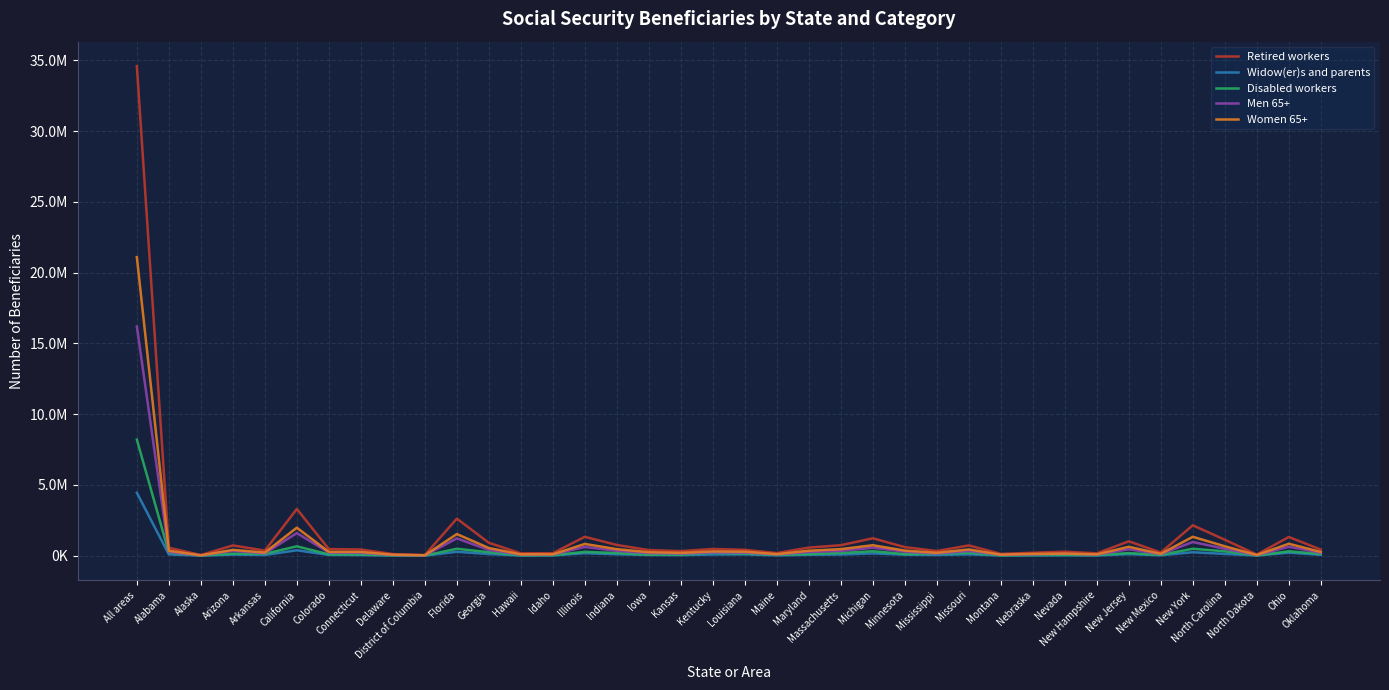

Is this an area chart (filled region under the line)?

No